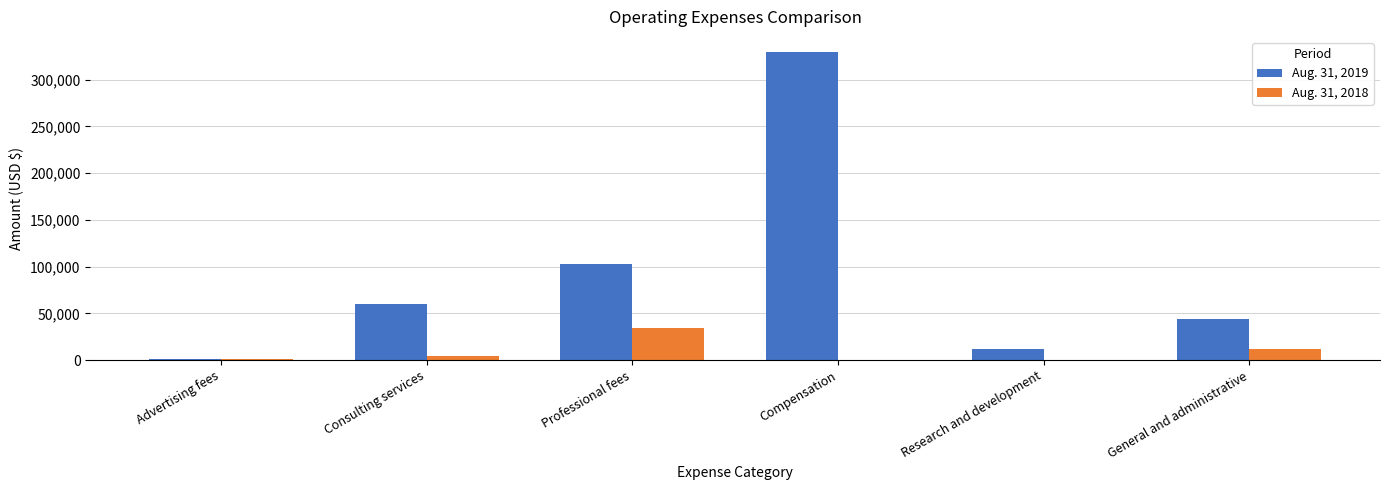

True or false: Aug. 31, 2019 has a value of 15604 at General and administrative.

False